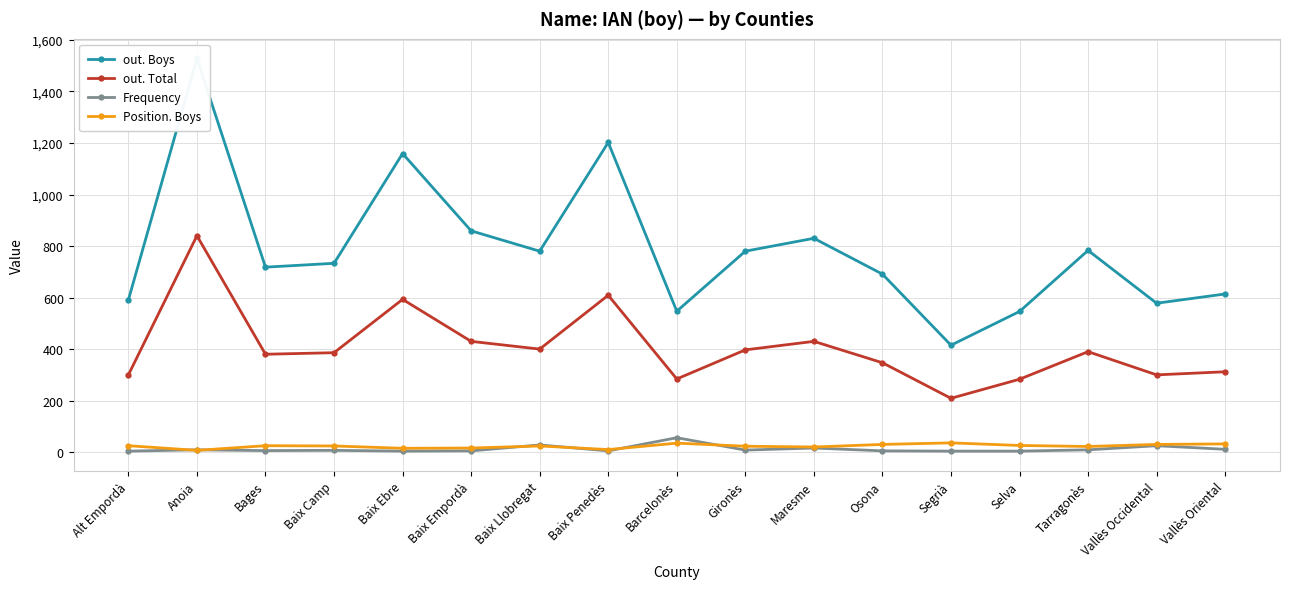

What is the minimum value shown in the chart?

4